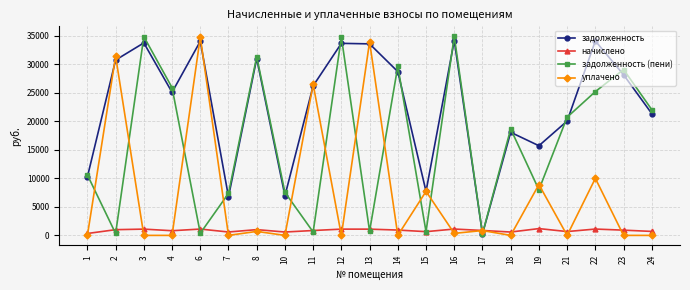

Which series has the largest total across all categories?

задолженность